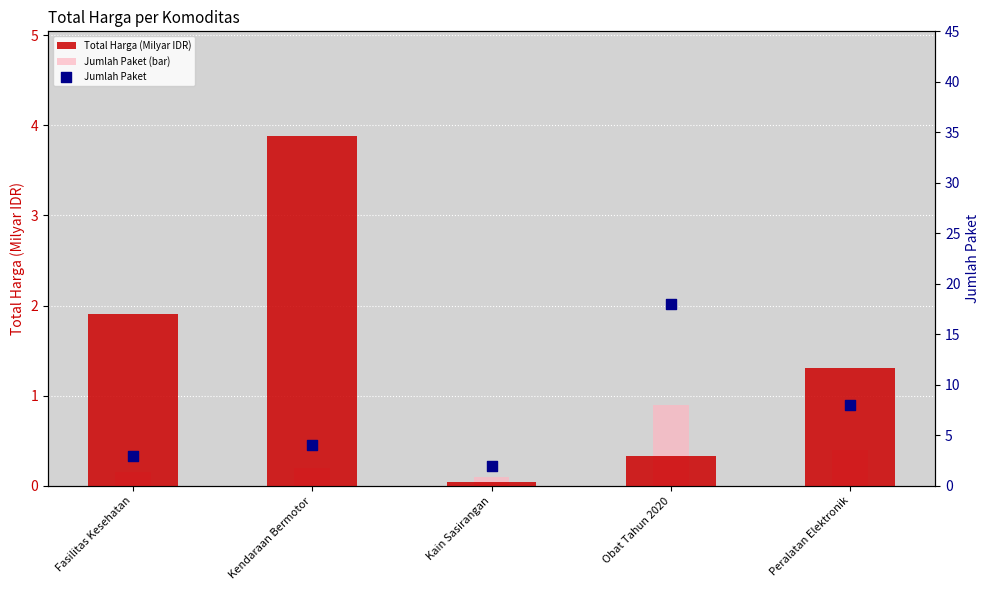

Which series has the largest total across all categories?

Jumlah Paket